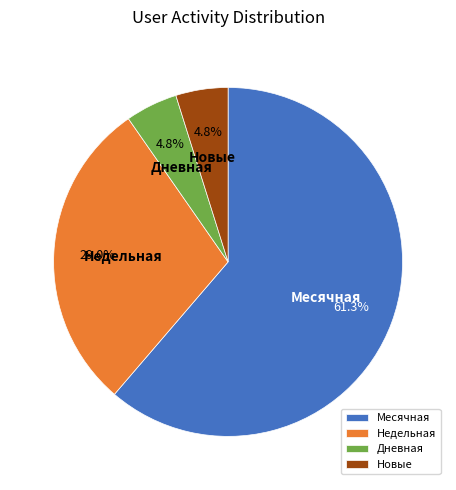

Count the number of slices in the pie.

4